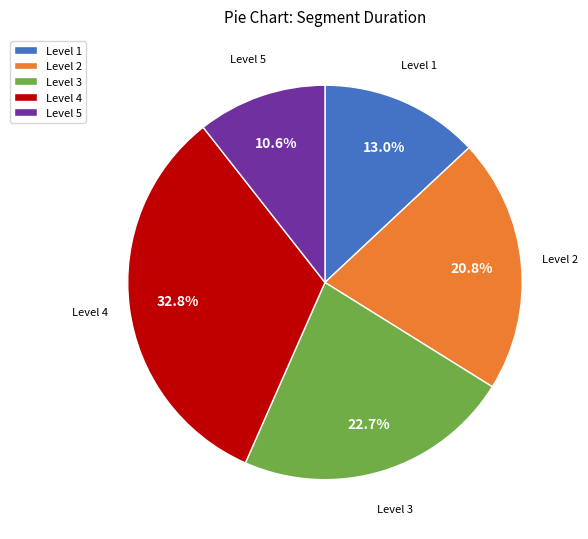

Which category has the smallest portion of the pie?

Level 5